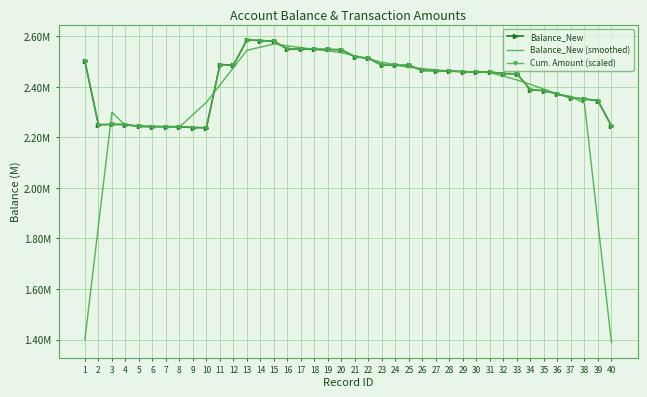

Is it true that Balance_New equals 4050605.8 at 29?

False